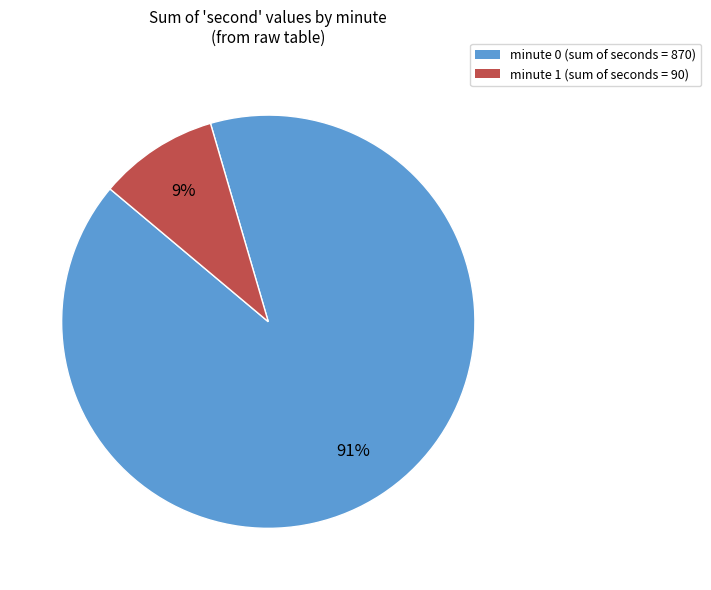

How many segments does this pie chart have?

2